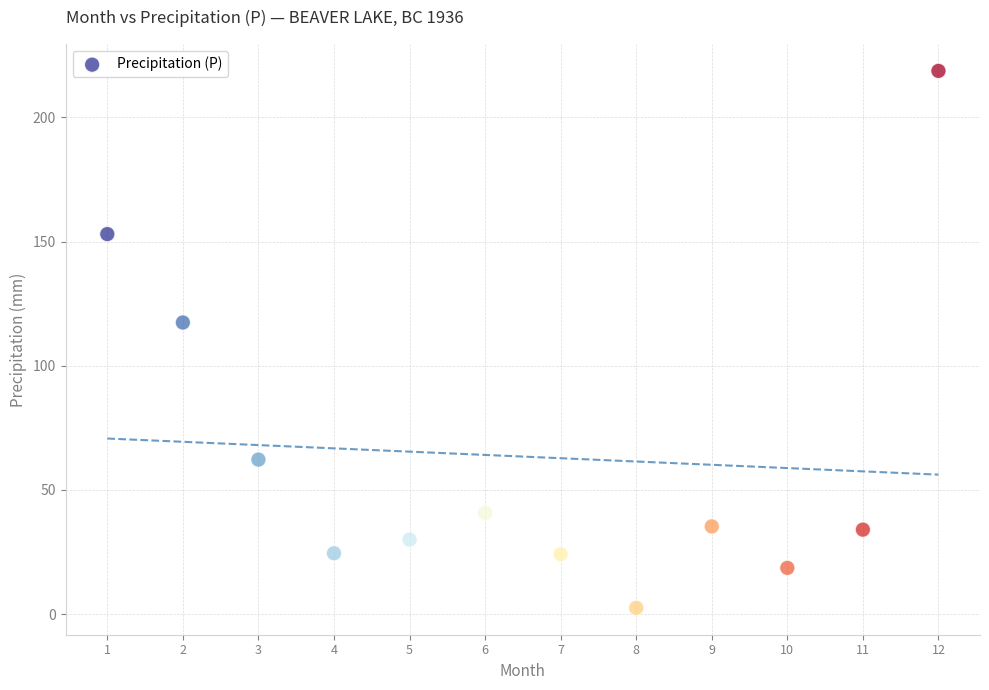

What Y value in the scatter plot is closest to 110?

117.4